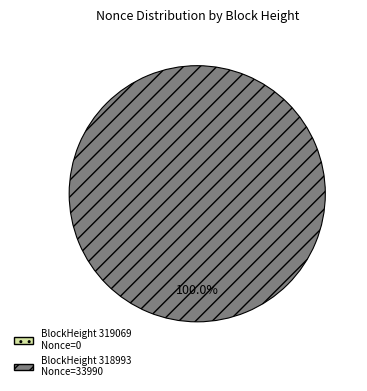

Is it true that 318993 is 100% of the pie?

True